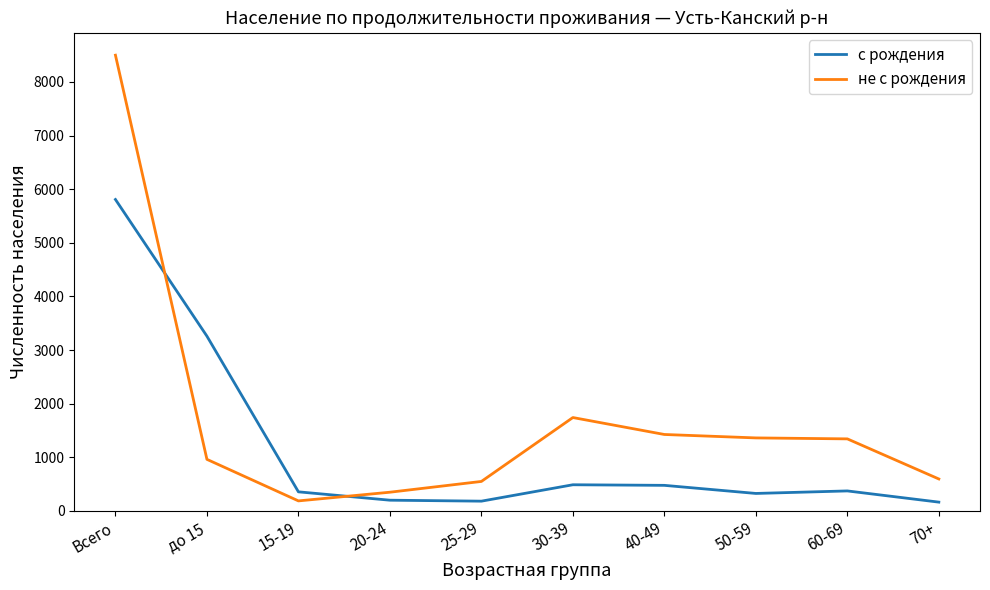

After their last crossing, which series has the higher values: с рождения or не с рождения?

не с рождения